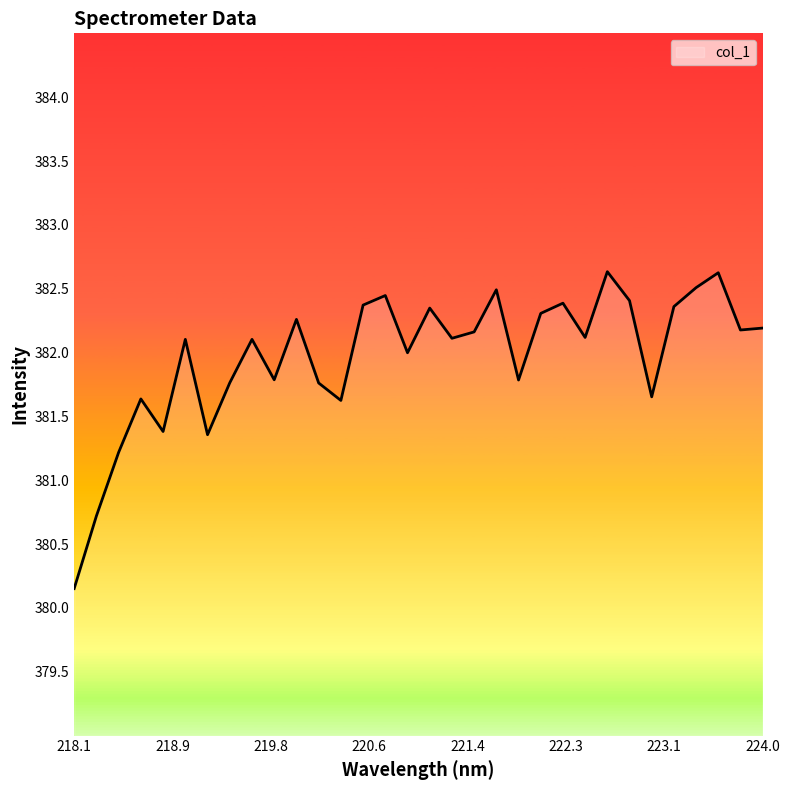

What is the smallest value displayed?

380.2